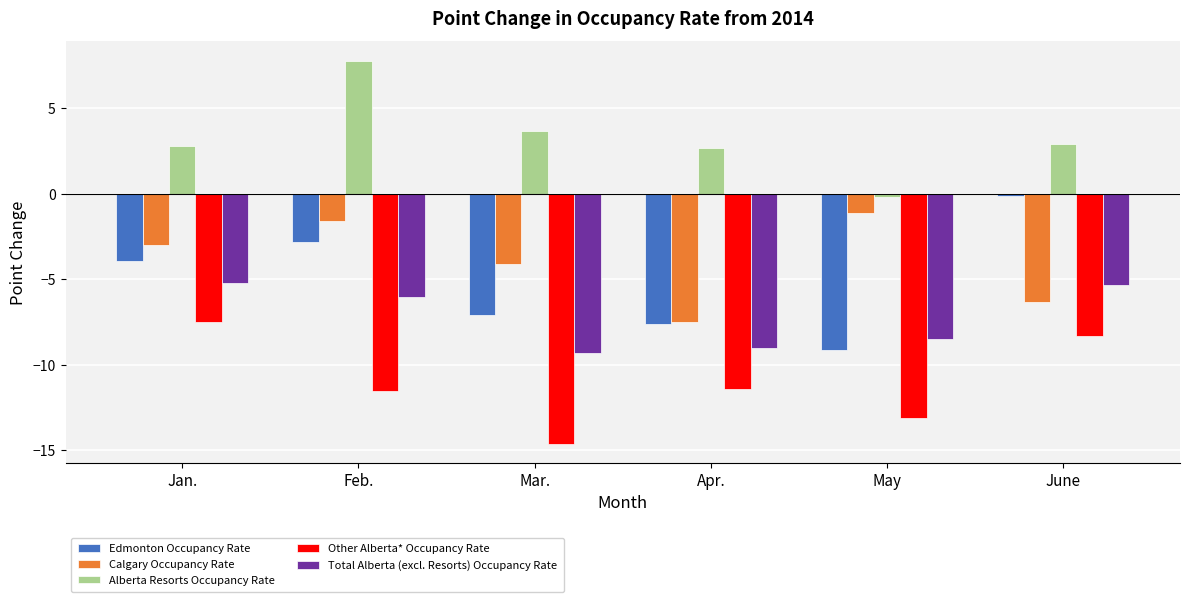

Reading left to right, extract all data points from this chart.

Edmonton Occupancy Rate: Jan.=-3.9	Feb.=-2.8	Mar.=-7.1	Apr.=-7.6	May=-9.1	June=-0.1
Calgary Occupancy Rate: Jan.=-3.0	Feb.=-1.6	Mar.=-4.1	Apr.=-7.5	May=-1.1	June=-6.3
Alberta Resorts Occupancy Rate: Jan.=2.8	Feb.=7.8	Mar.=3.7	Apr.=2.7	May=-0.2	June=2.9
Other Alberta* Occupancy Rate: Jan.=-7.5	Feb.=-11.5	Mar.=-14.6	Apr.=-11.4	May=-13.1	June=-8.3
Total Alberta (excl. Resorts) Occupancy Rate: Jan.=-5.2	Feb.=-6.0	Mar.=-9.3	Apr.=-9.0	May=-8.5	June=-5.3